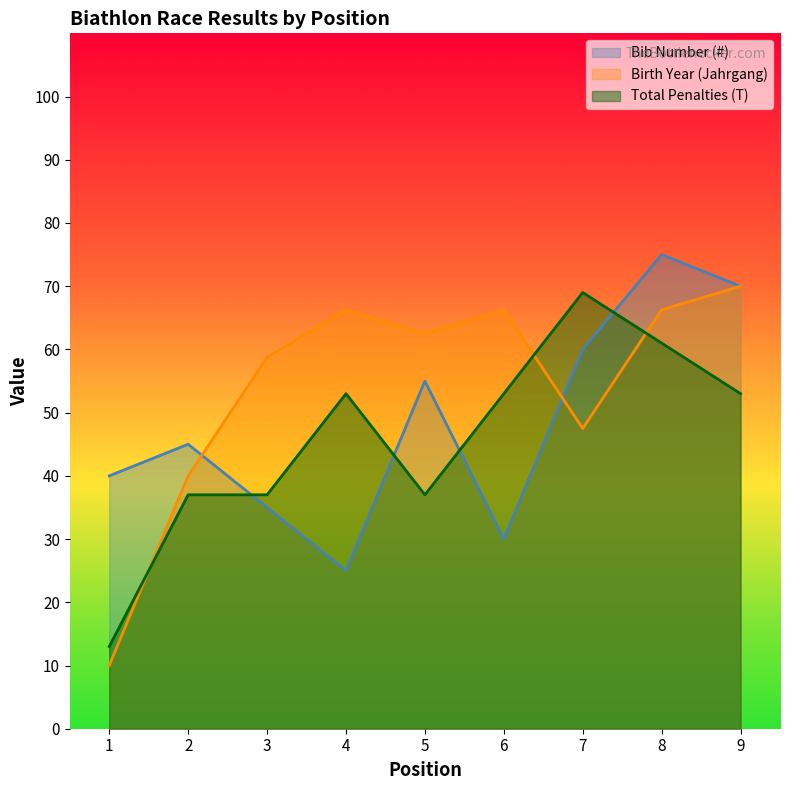

Which series has the widest spread of values?

Birth Year (Jahrgang)